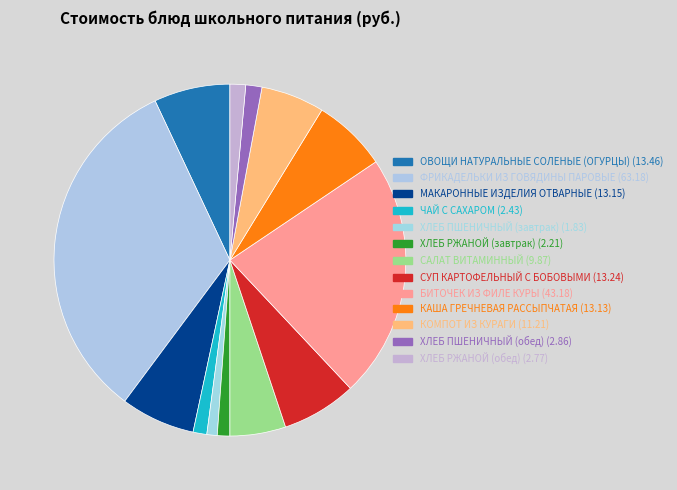

Which category has the biggest portion of the pie?

ФРИКАДЕЛЬКИ ИЗ ГОВЯДИНЫ ПАРОВЫЕ